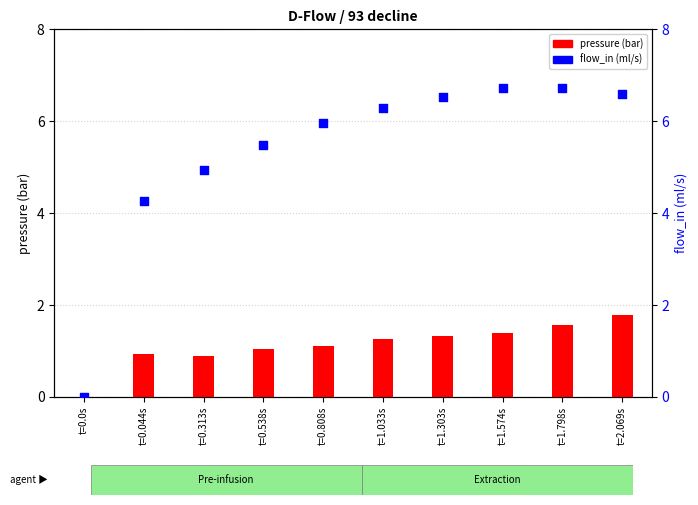

At how many categories does at least one series exceed 2?

9